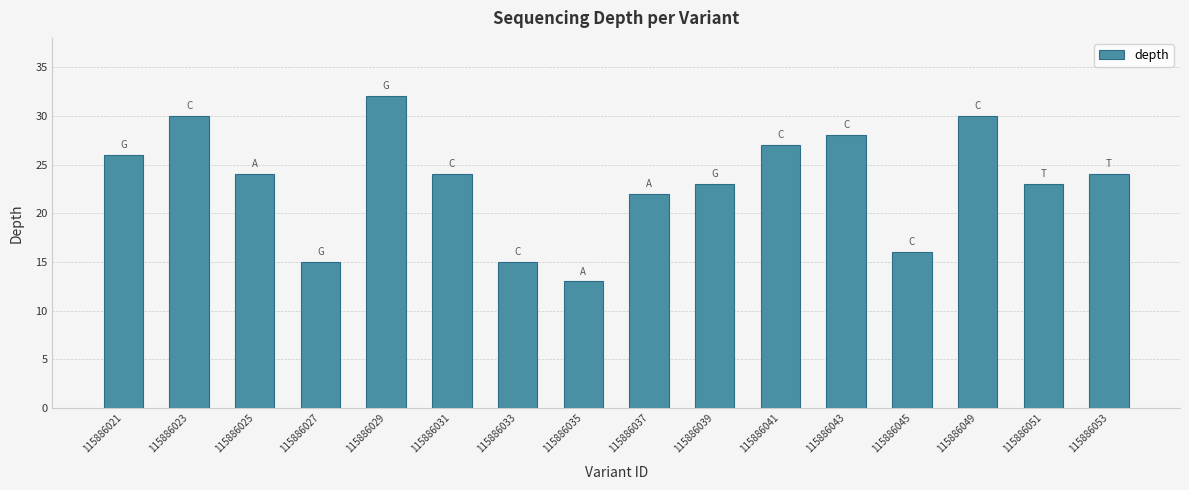

What is the value of the 6th bar from the left?

24